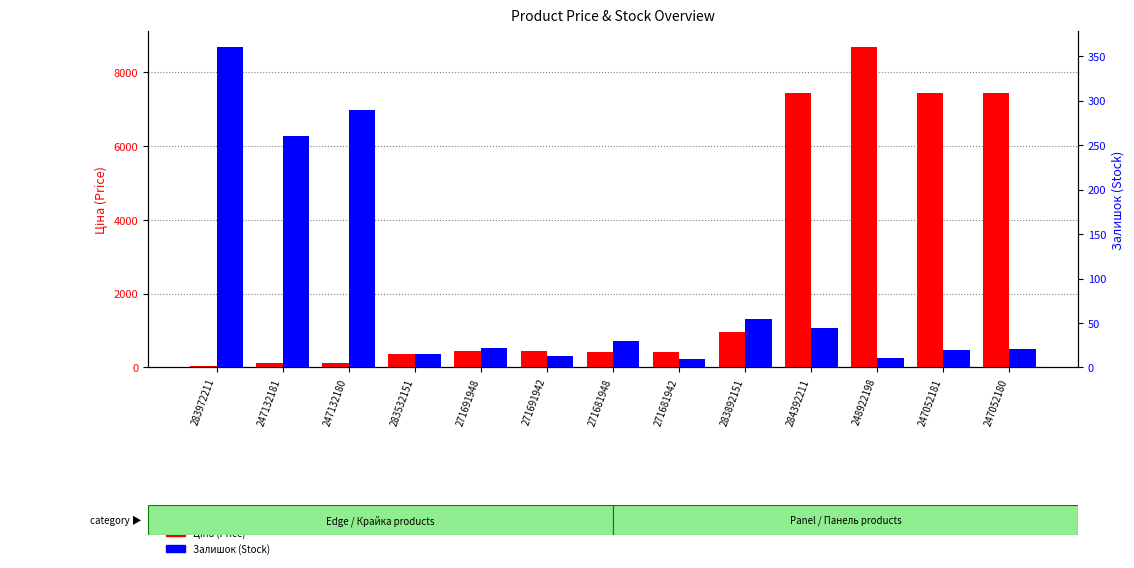

Reading left to right, what are all the values shown in this chart?

Ціна (Price): 32.0	111.8	111.8	352.6	434.3	434.3	408.2	408.2	958.4	7444.6	8679.5	7444.6	7444.6
Залишок (Stock): 360.0	260.0	290.0	15.0	22.0	13.0	30.0	10.0	55.0	44.0	11.0	20.0	21.0